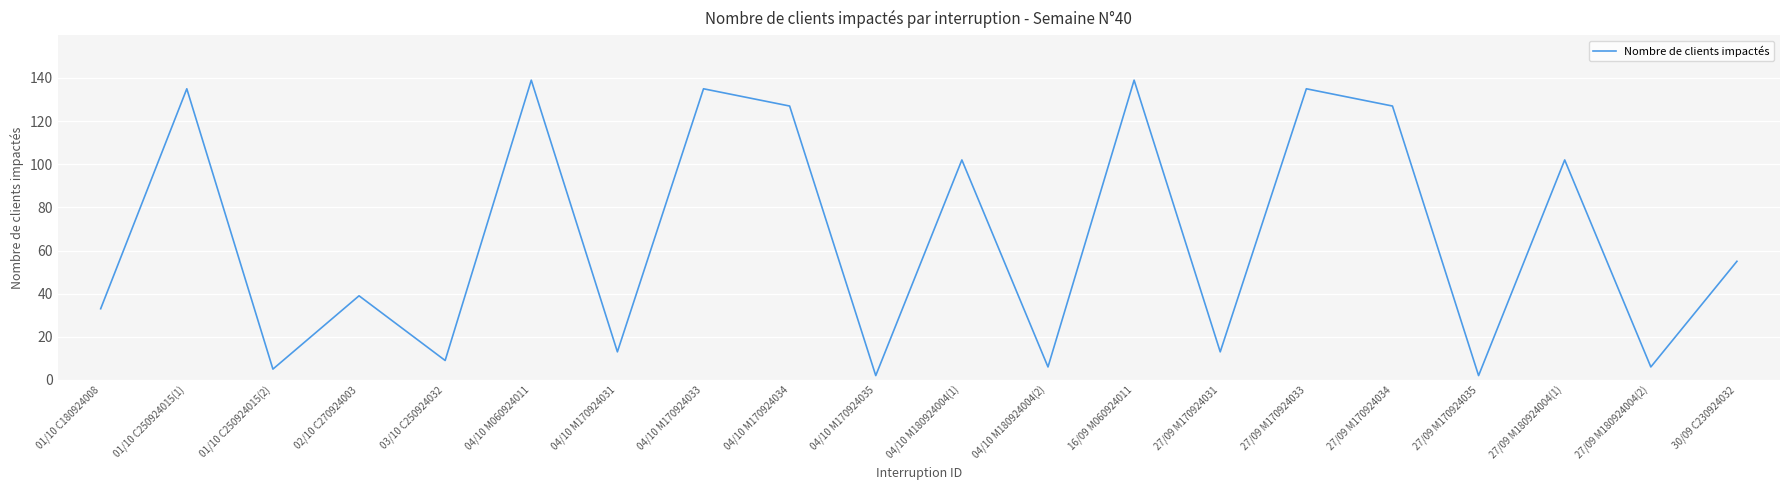

Reading left to right, extract all data points from this chart.

01/10 C180924008=33	01/10 C250924015(1)=135	01/10 C250924015(2)=5	02/10 C270924003=39	03/10 C250924032=9	04/10 M060924011=139	04/10 M170924031=13	04/10 M170924033=135	04/10 M170924034=127	04/10 M170924035=2	04/10 M180924004(1)=102	04/10 M180924004(2)=6	16/09 M060924011=139	27/09 M170924031=13	27/09 M170924033=135	27/09 M170924034=127	27/09 M170924035=2	27/09 M180924004(1)=102	27/09 M180924004(2)=6	30/09 C230924032=55